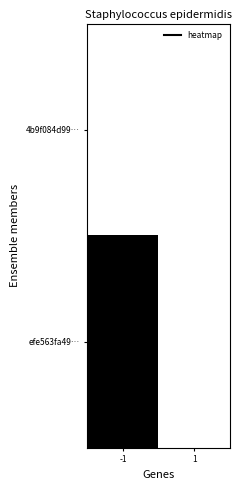

Which series has the largest range (max minus min)?

efe563fa49…